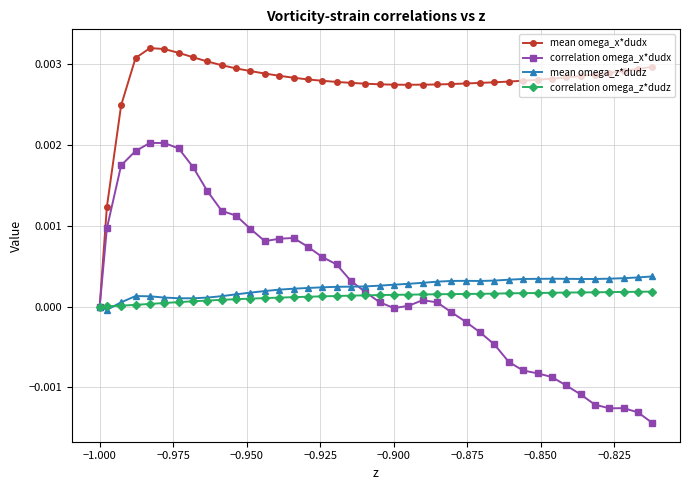

Which series has the widest spread of values?

correlation omega_x*dudx